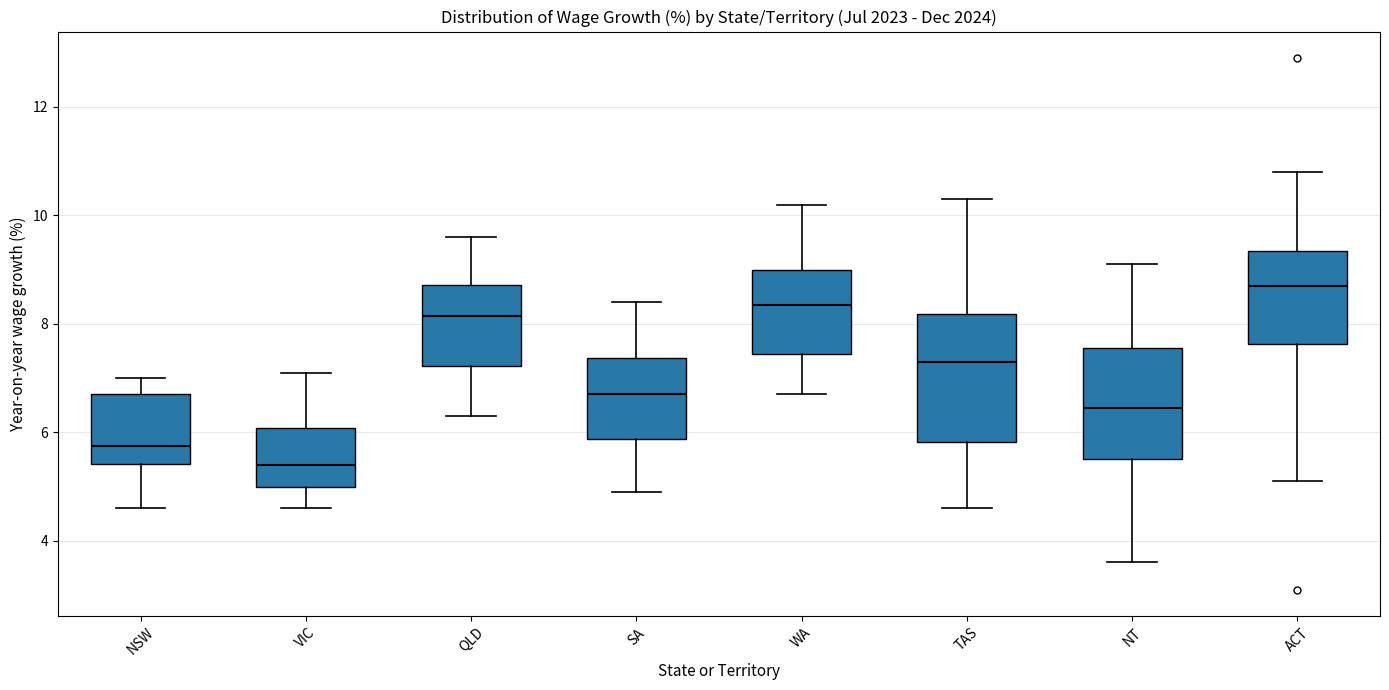

Which box is the tallest, from its lower edge to its upper edge?

TAS